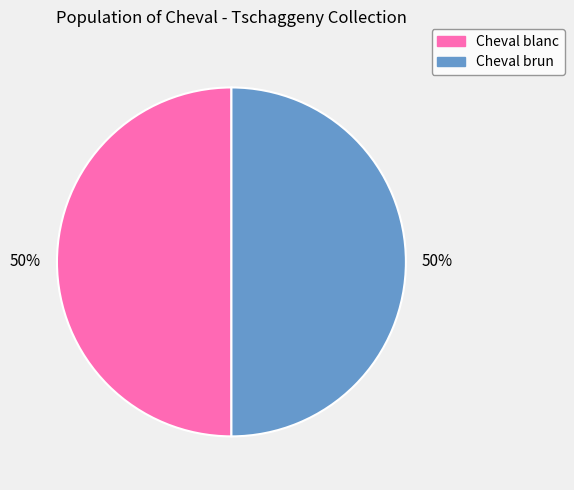

To the nearest percent, what is the average slice percentage?

50%